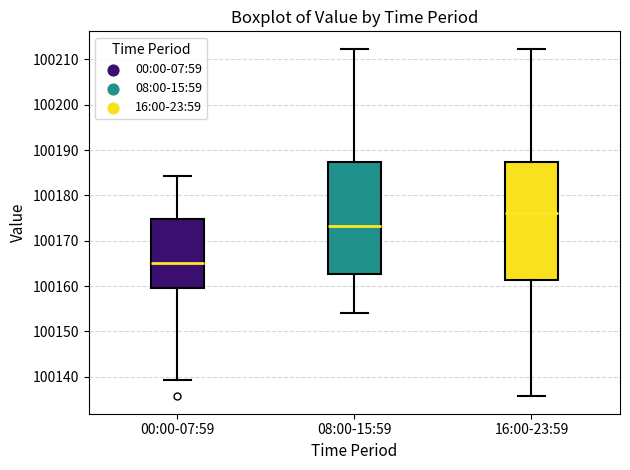

Reading left to right, transcribe this box plot: for each box, give where its median line is, the range the box spans, and where its two whiskers end, as read against the y-axis. The values are not printed on the chart, so give them approximately, as read against the axis.

00:00-07:59: median 100165, box 100160 to 100175, whiskers 100139 to 100184
08:00-15:59: median 100173, box 100163 to 100187, whiskers 100154 to 100212
16:00-23:59: median 100176, box 100161 to 100187, whiskers 100136 to 100212